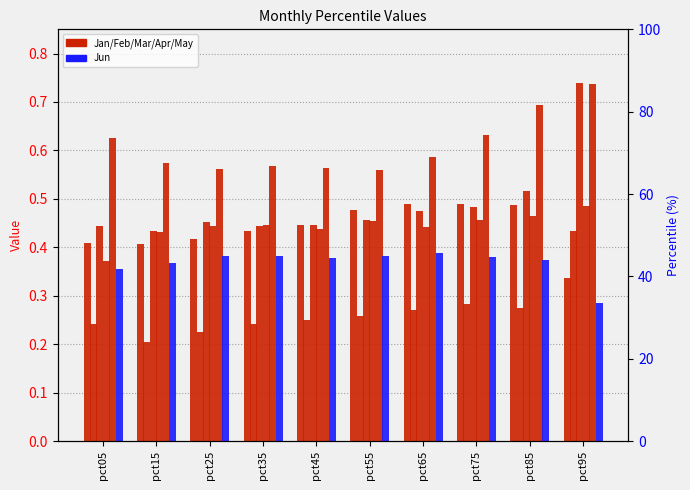

What is the difference between the maximum and second lowest values in the Jan series?

0.1